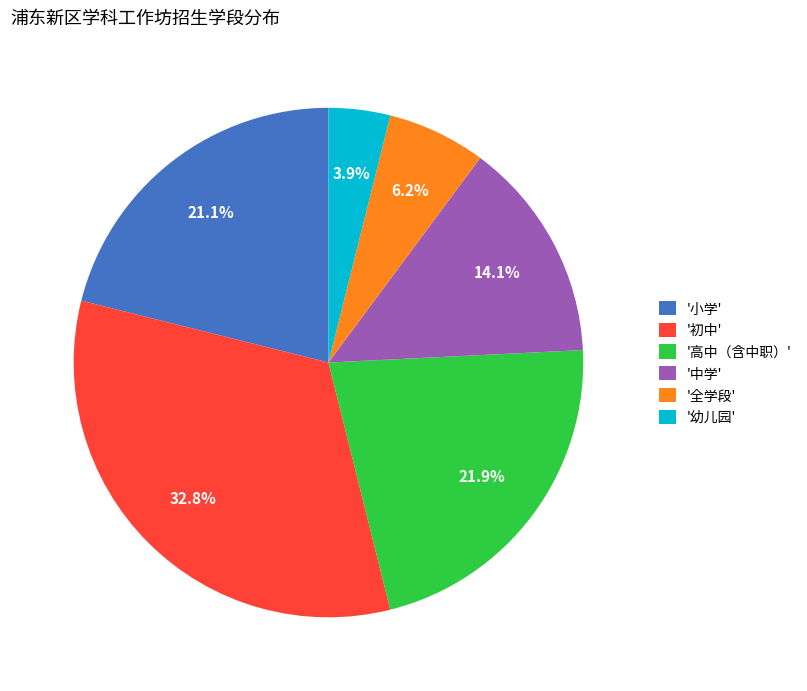

How much of the chart is everything except '初中'?

67.2%